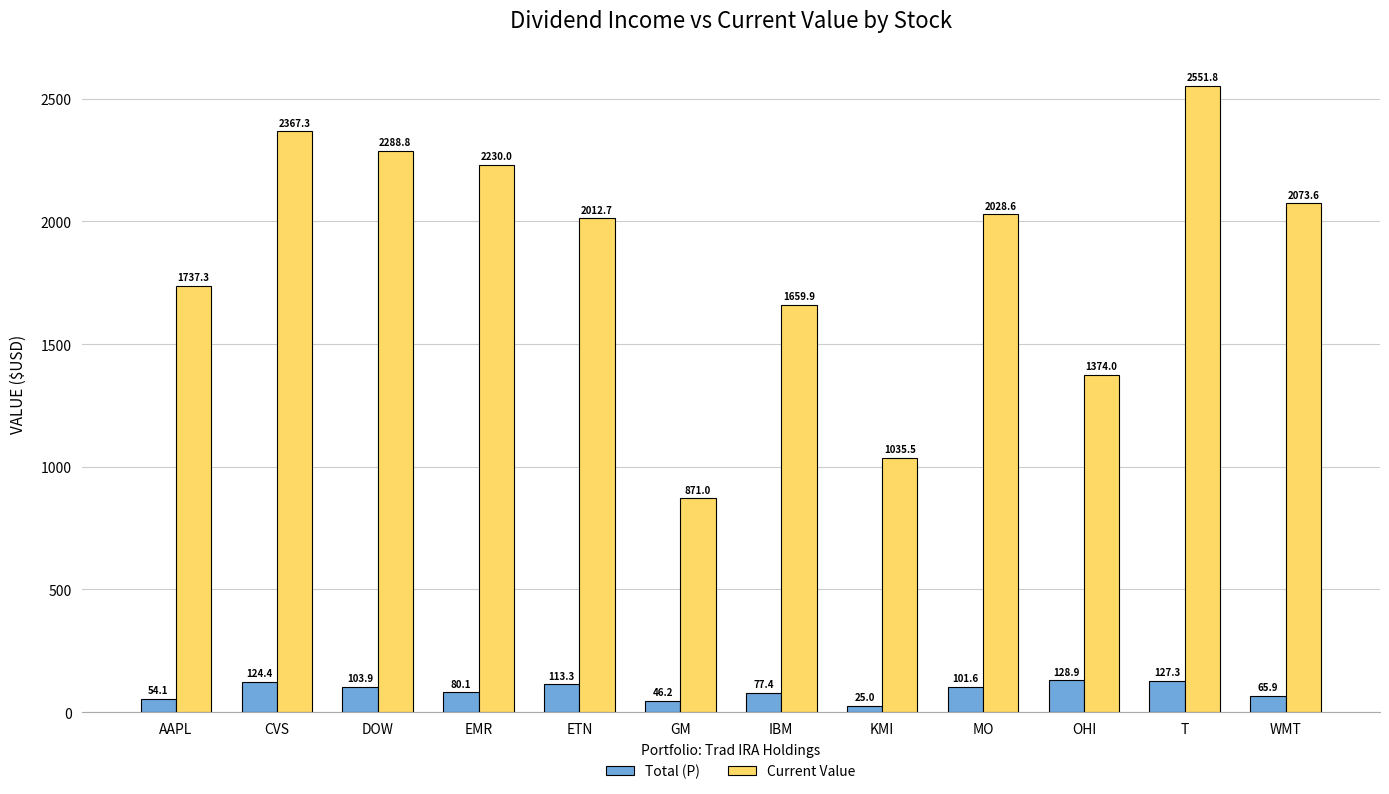

Which series has the widest spread of values?

Current Value